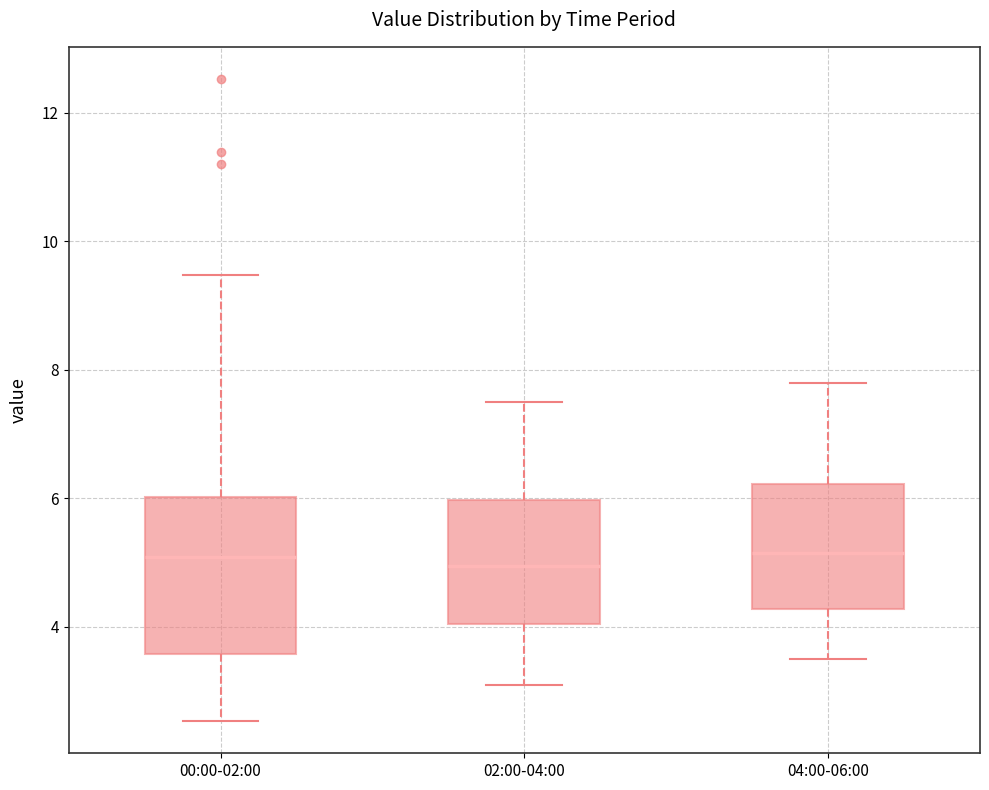

Reading left to right, read every box against the y-axis: the position of its median line, the range the box covers, and the ends of its whiskers. The values are not printed on the chart, so give them approximately, as read against the axis.

00:00-02:00: median 5.0, box 3.6 to 6.0, whiskers 2.6 to 9.4
02:00-04:00: median 5.0, box 4.0 to 6.0, whiskers 3.2 to 7.6
04:00-06:00: median 5.2, box 4.2 to 6.2, whiskers 3.6 to 7.8